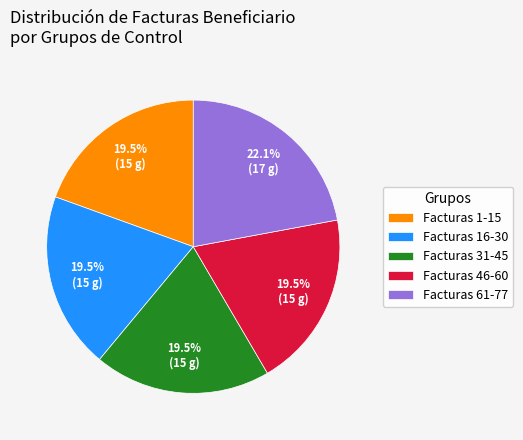

Which has a higher value, Facturas 16-30 or Facturas 61-77?

Facturas 61-77